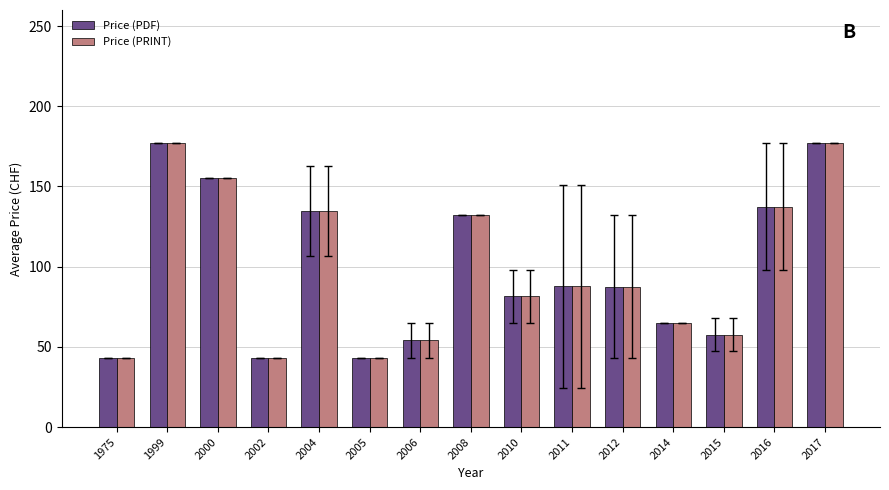

The Price (PDF) series shows 252.7 at 1999. True or false?

False